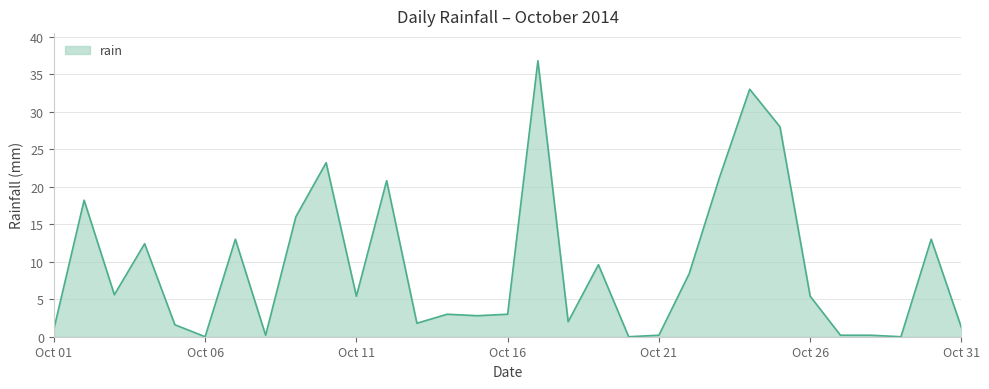

Does the chart display data point markers on the line(s)?

No